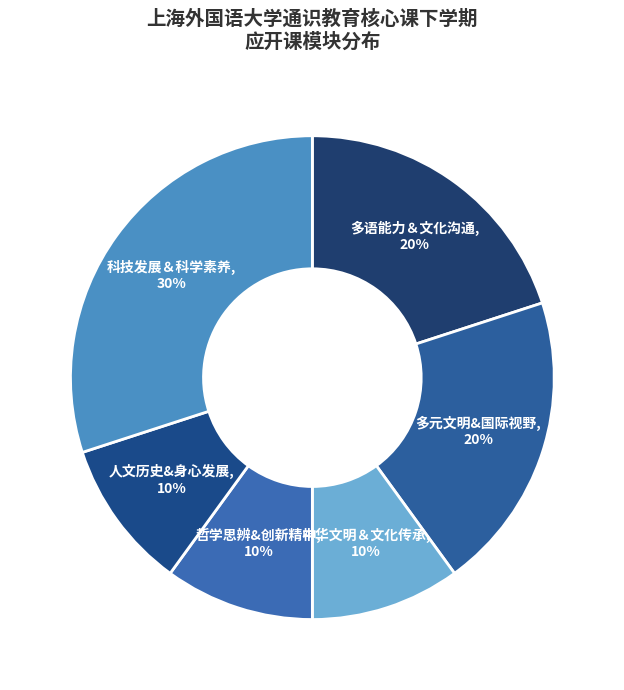

Count the number of slices in the pie.

6